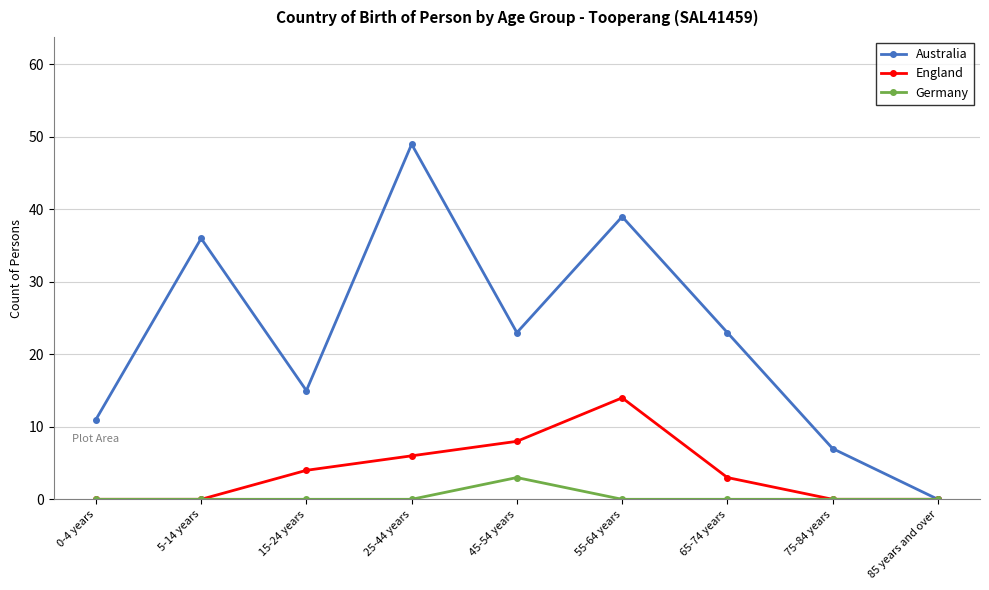

Where is the first local maximum for Australia?

5-14 years